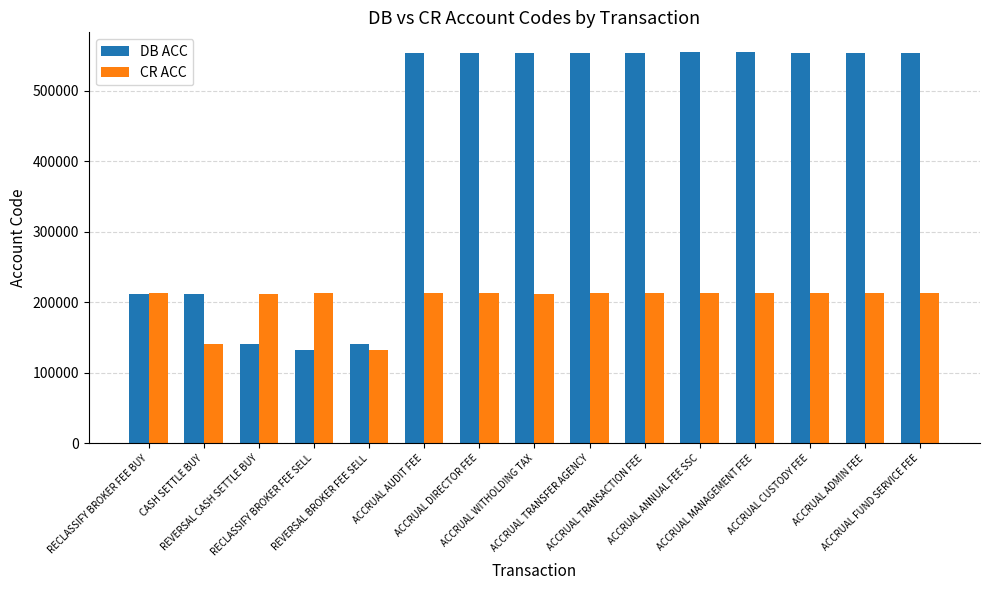

Rank the series at ACCRUAL AUDIT FEE from lowest to highest value.

CR ACC, DB ACC